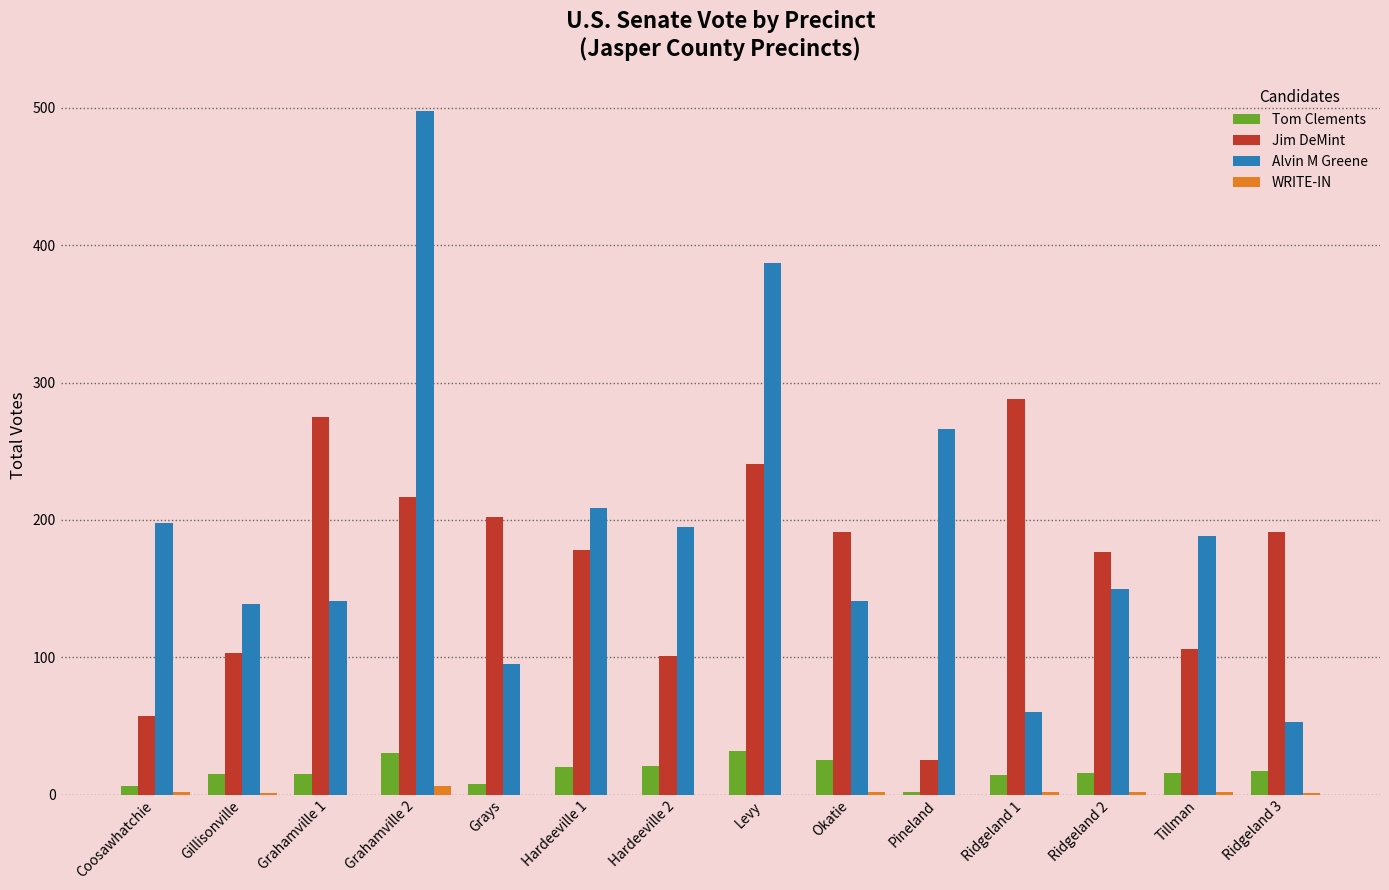

How many groups of bars are there?

14